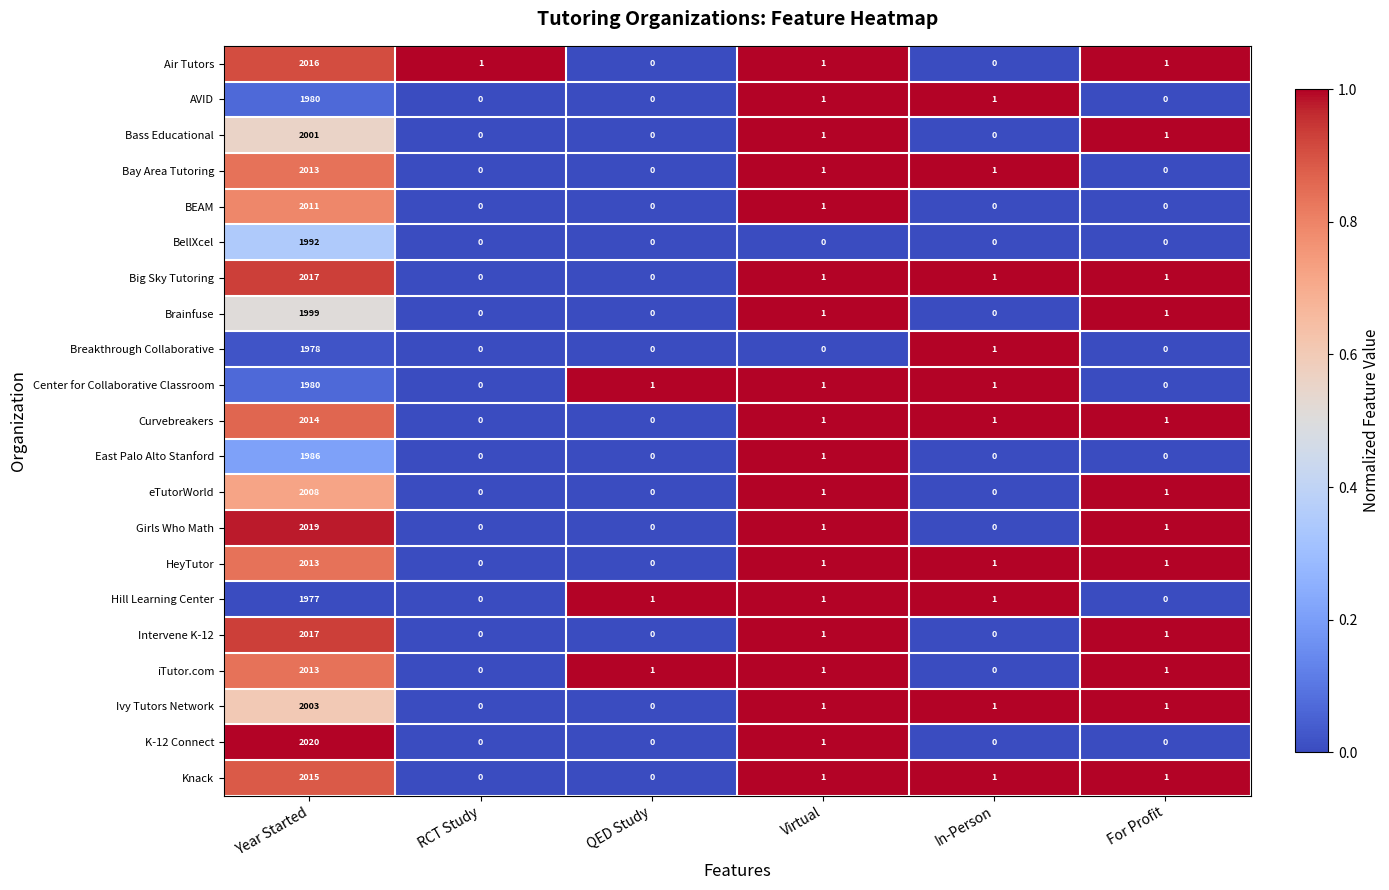

At which label does AVID first exceed 1?

Year Started